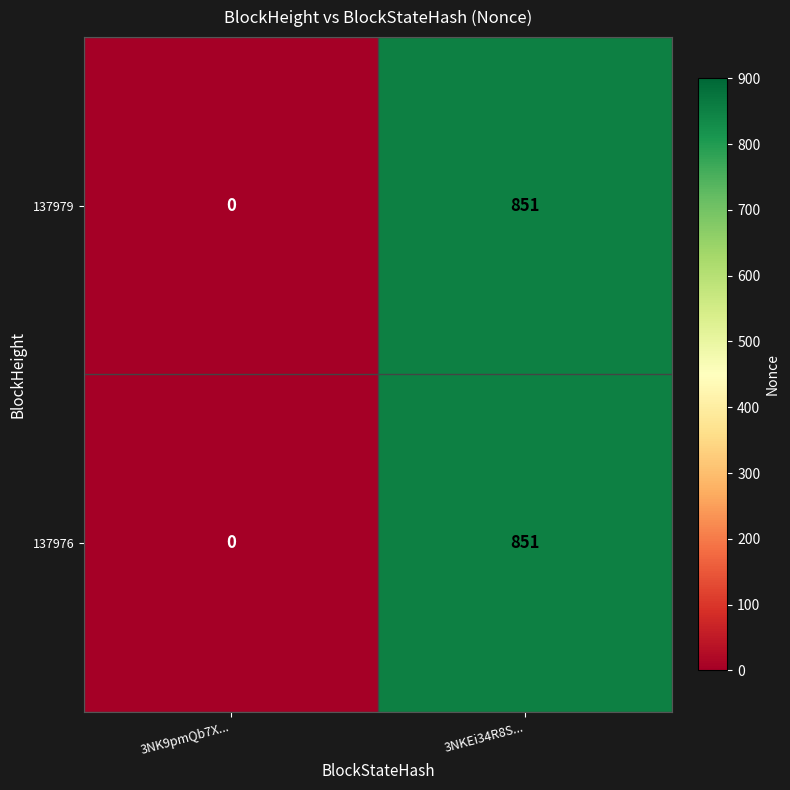

What is the difference between the 137979 values at 3NK9pmQb7X... and 3NKEi34R8S...?

851